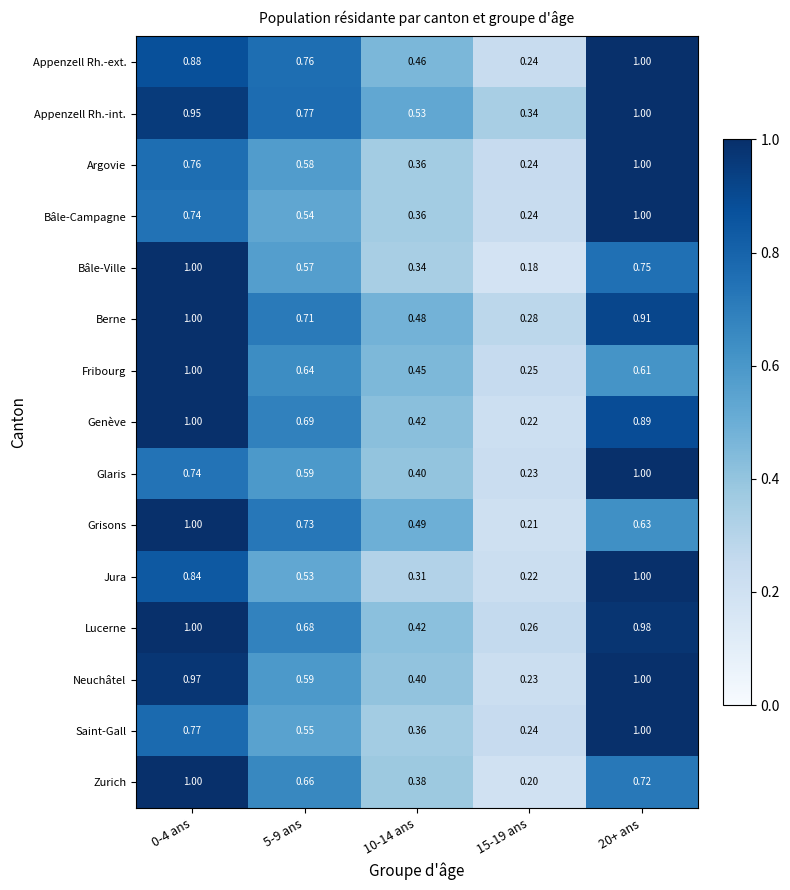

Between 0-4 ans and 10-14 ans, which series saw the biggest shift?

Bâle-Ville